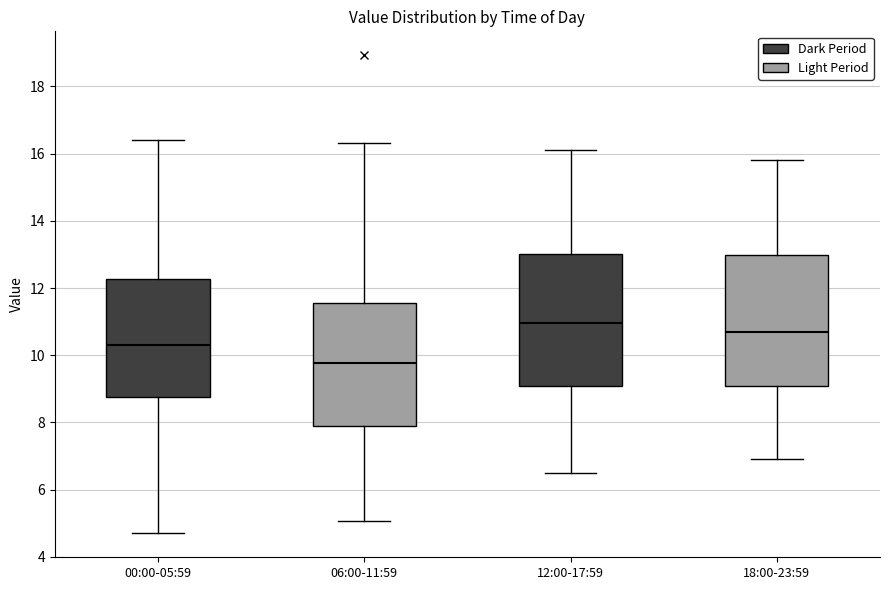

Where does the median line of the box for 00:00-05:59 sit on the y-axis? The values are not printed on the chart, so give them approximately, as read against the axis.

10.4